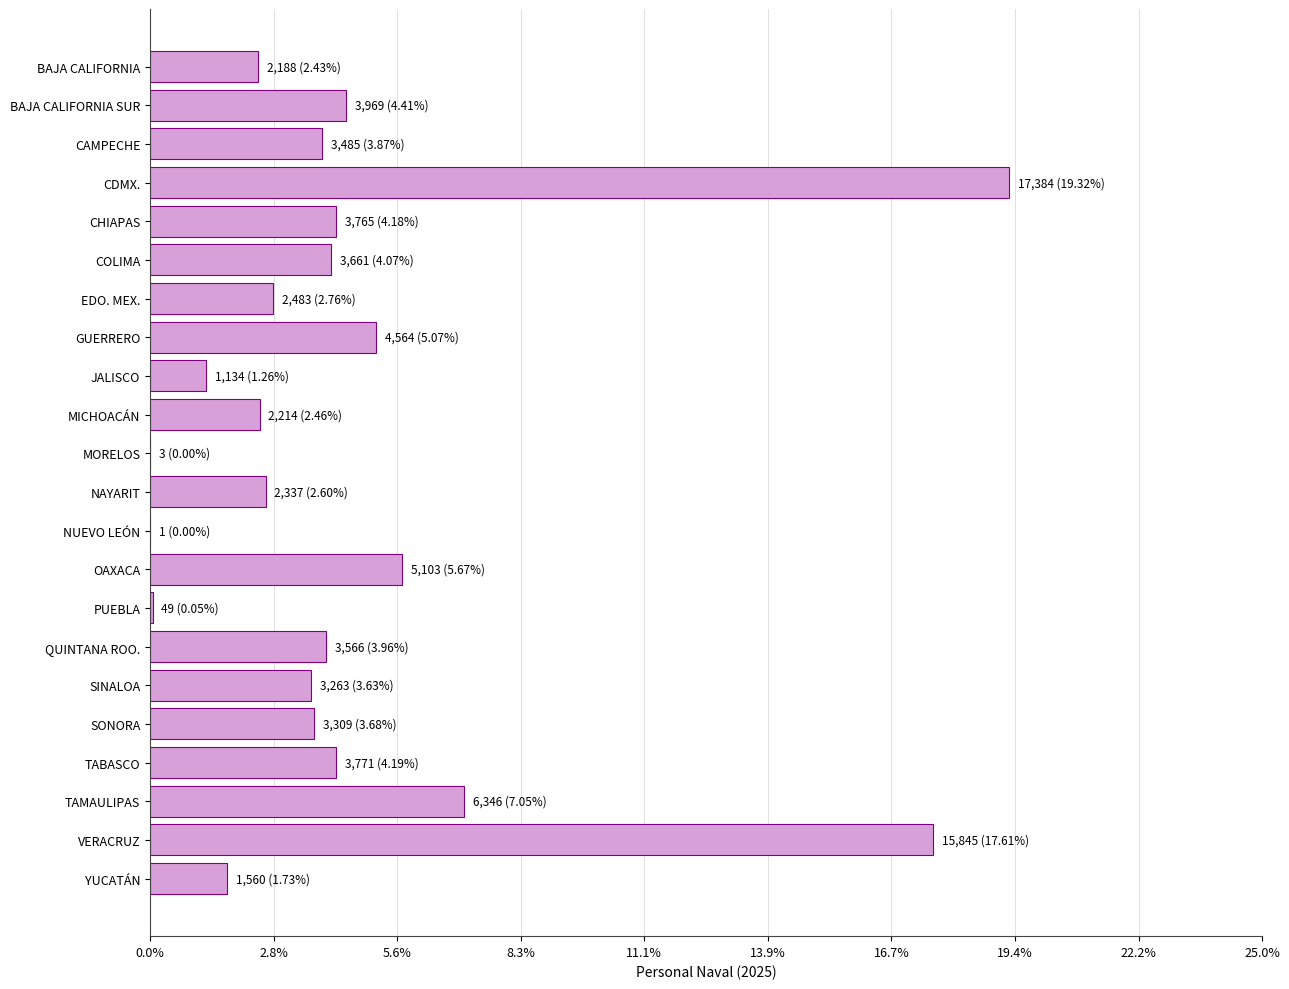

Rank the categories by value from lowest to highest.

NUEVO LEÓN, MORELOS, PUEBLA, JALISCO, YUCATÁN, BAJA CALIFORNIA, MICHOACÁN, NAYARIT, EDO. MEX., SINALOA, SONORA, CAMPECHE, QUINTANA ROO., COLIMA, CHIAPAS, TABASCO, BAJA CALIFORNIA SUR, GUERRERO, OAXACA, TAMAULIPAS, VERACRUZ, CDMX.